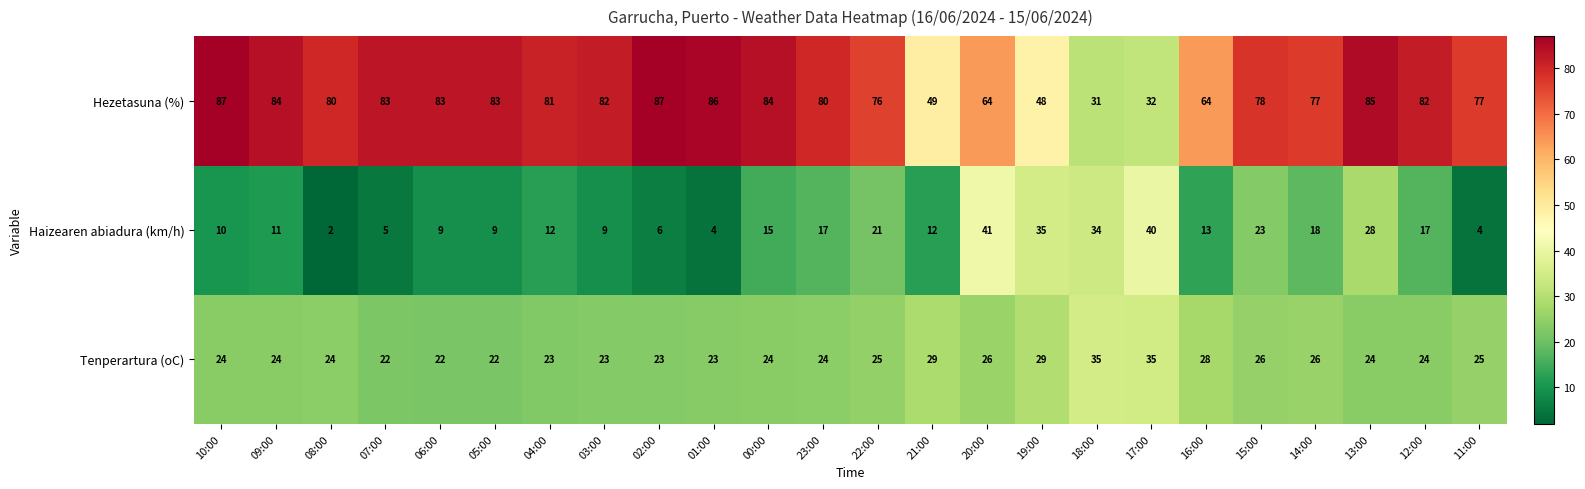

What is the total value across all series at 05:00?

114